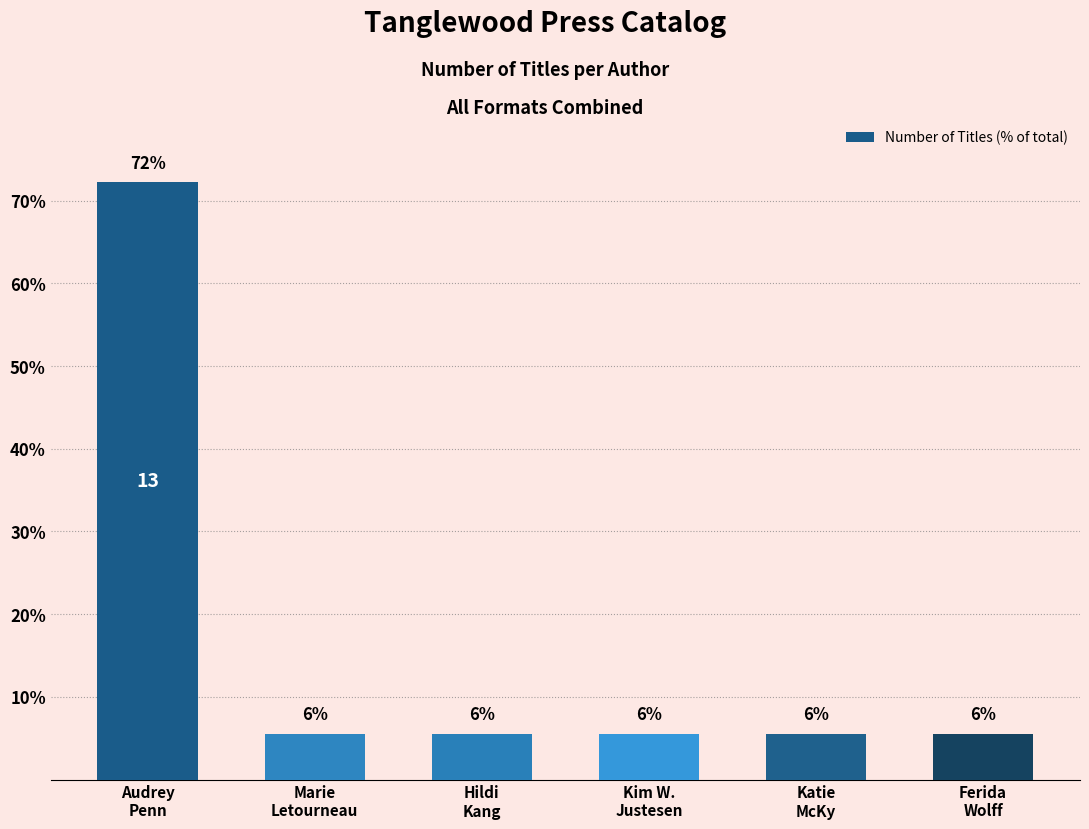

What is the difference between the maximum and minimum values?

66.7